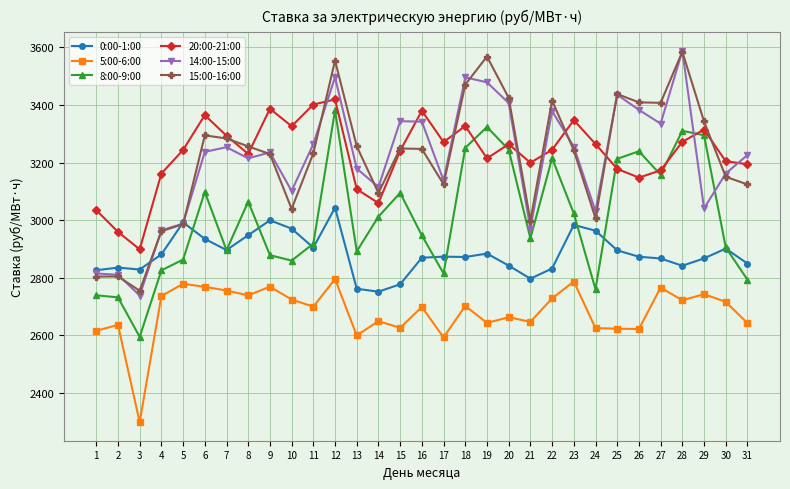

Read the 8:00-9:00 value at 19.

3323.9